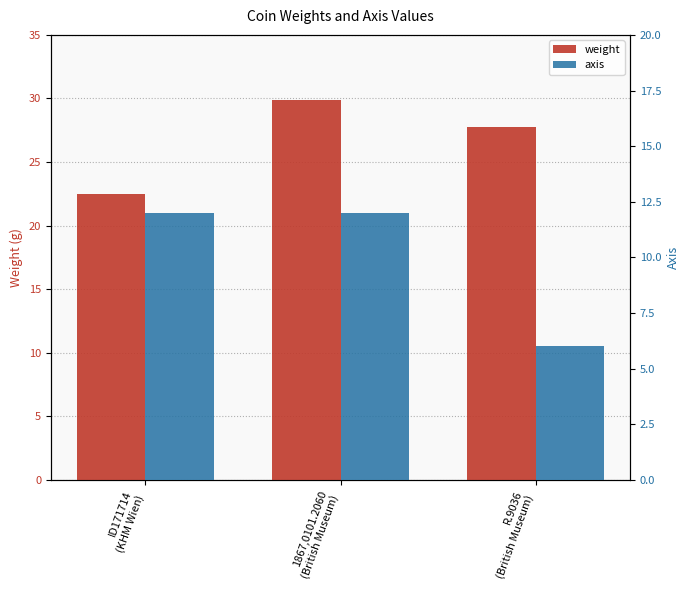

At which label does weight first exceed 27?

1867,0101.2060
(British Museum)